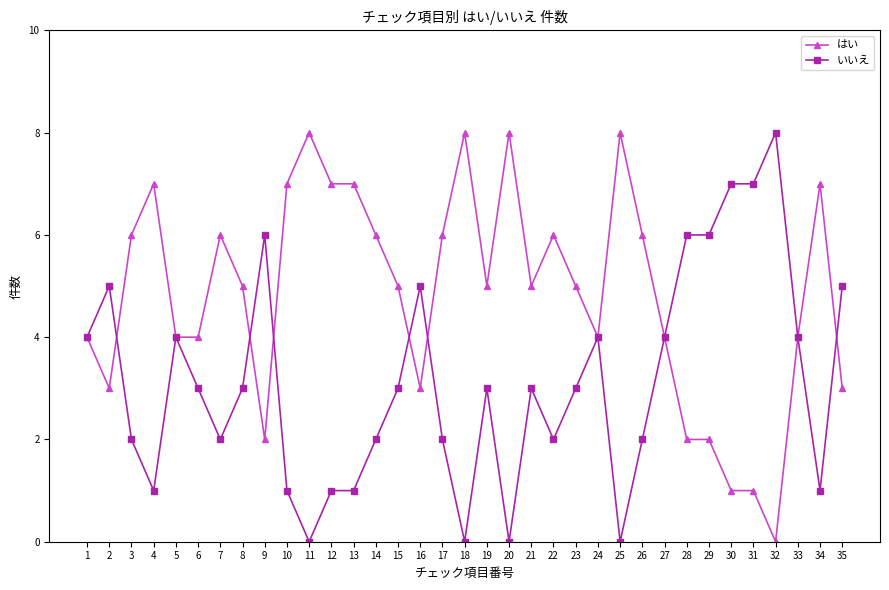

How many positive values does the はい series have?

34